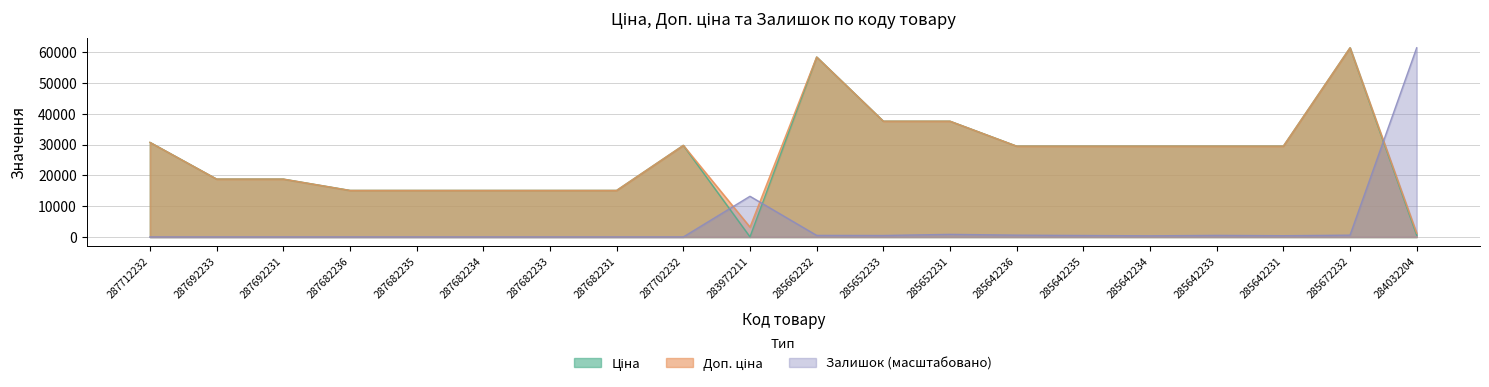

Between which two adjacent categories do Залишок and Ціна first intersect?

287702232 and 283972211